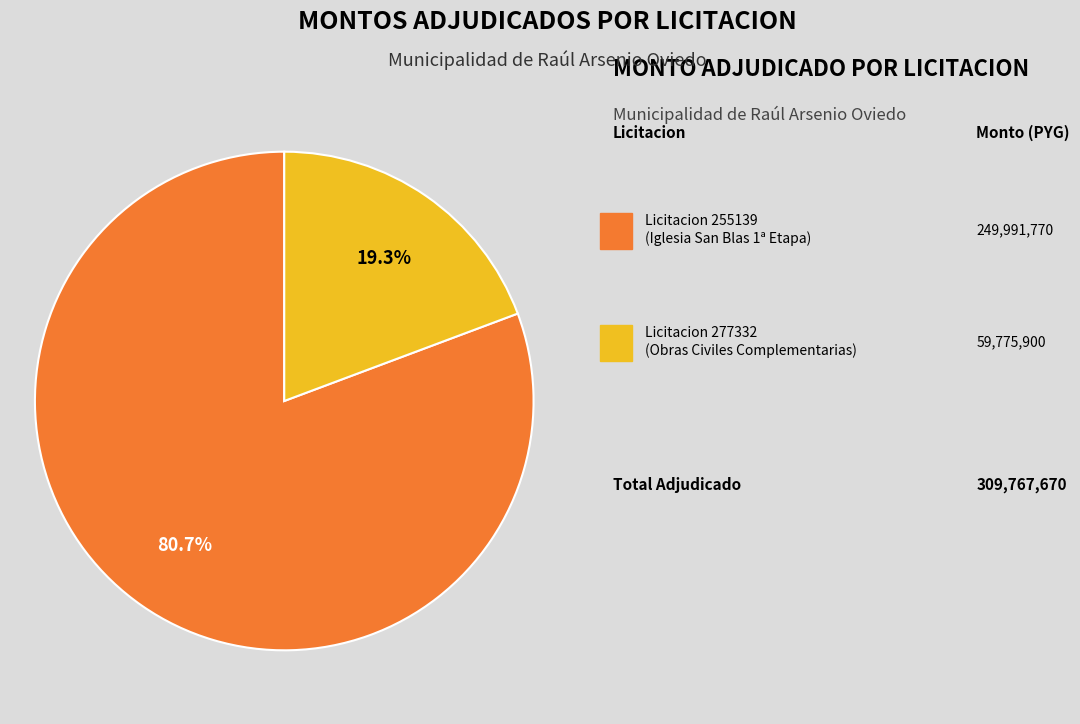

How many slices are in this pie chart?

2